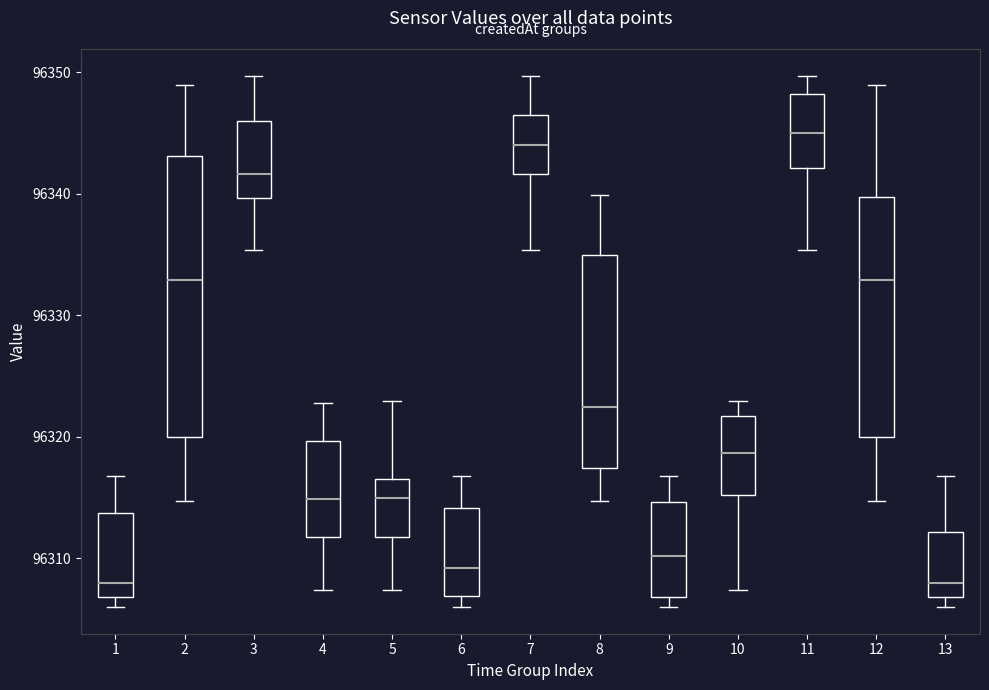

Reading left to right, transcribe this box plot: for each box, give where its median line is, the range the box spans, and where its two whiskers end, as read against the y-axis. The values are not printed on the chart, so give them approximately, as read against the axis.

1: median 96308, box 96307 to 96314, whiskers 96306 to 96317
2: median 96333, box 96320 to 96343, whiskers 96315 to 96349
3: median 96342, box 96340 to 96346, whiskers 96335 to 96350
4: median 96315, box 96312 to 96320, whiskers 96307 to 96323
5: median 96315, box 96312 to 96317, whiskers 96307 to 96323
6: median 96309, box 96307 to 96314, whiskers 96306 to 96317
7: median 96344, box 96342 to 96347, whiskers 96335 to 96350
8: median 96322, box 96317 to 96335, whiskers 96315 to 96340
9: median 96310, box 96307 to 96315, whiskers 96306 to 96317
10: median 96319, box 96315 to 96322, whiskers 96307 to 96323
11: median 96345, box 96342 to 96348, whiskers 96335 to 96350
12: median 96333, box 96320 to 96340, whiskers 96315 to 96349
13: median 96308, box 96307 to 96312, whiskers 96306 to 96317